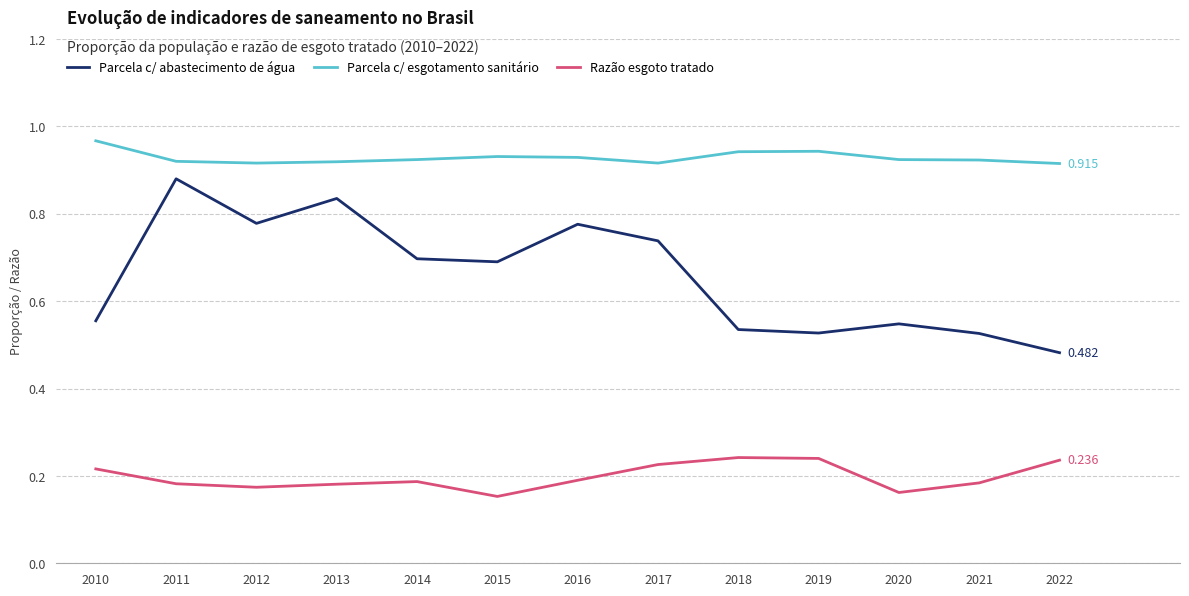

Which series has the largest range (max minus min)?

Parcela c/ abastecimento de água